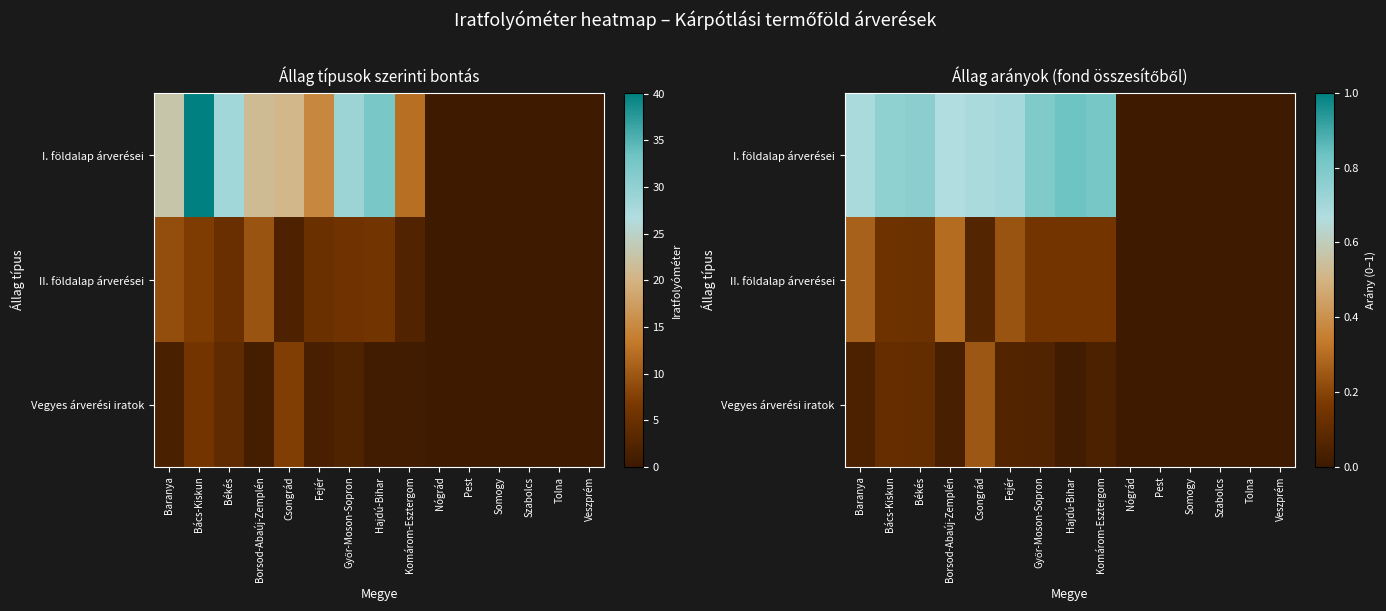

How many I. földalap árverései values are between 0 and 1?

15